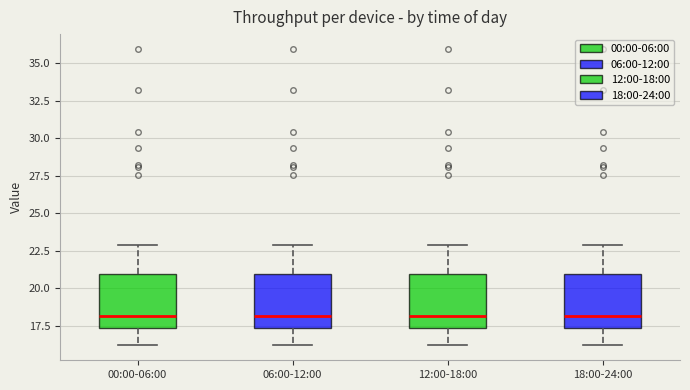

Where does the median line of the box for 06:00-12:00 sit on the y-axis? The values are not printed on the chart, so give them approximately, as read against the axis.

18.0